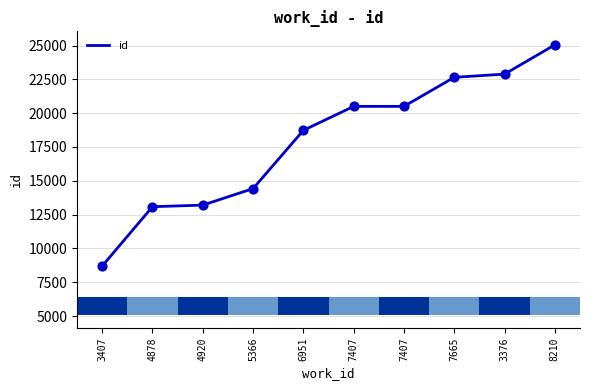

Which has a higher value, 7407 or 3407?

7407